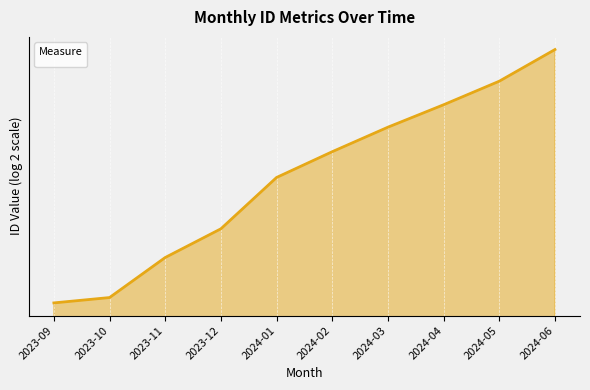

What is the minimum value shown in the chart?

1343973